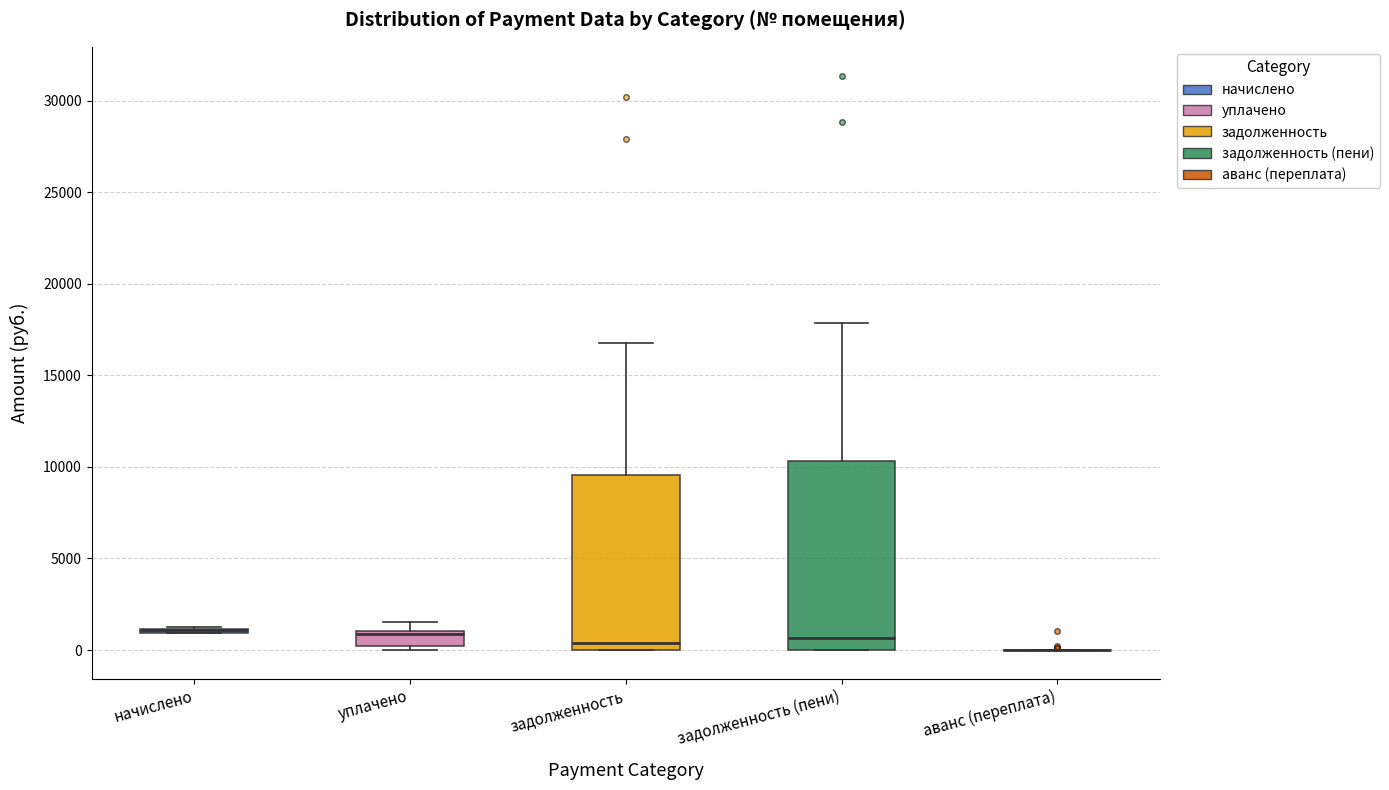

Which box is the tallest, from its lower edge to its upper edge?

задолженность (пени)